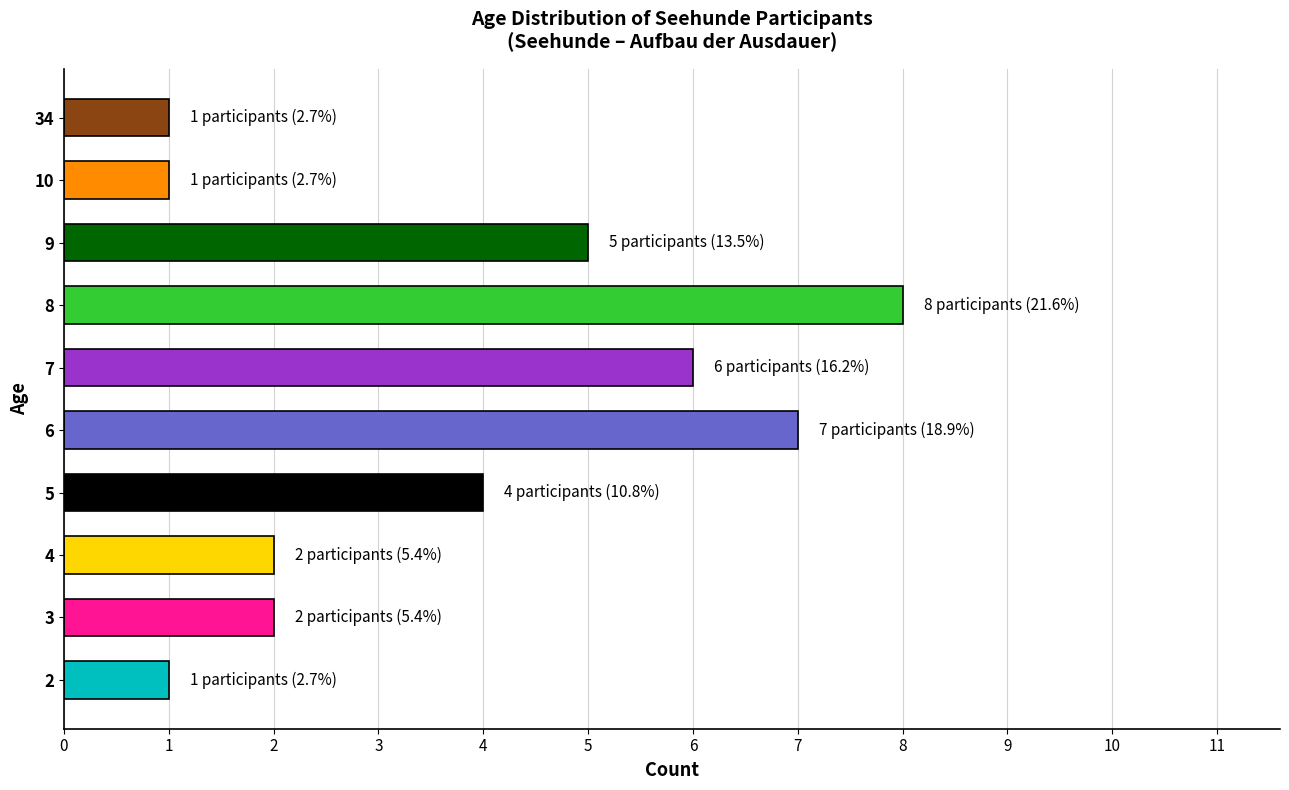

Read the value at 3.

2